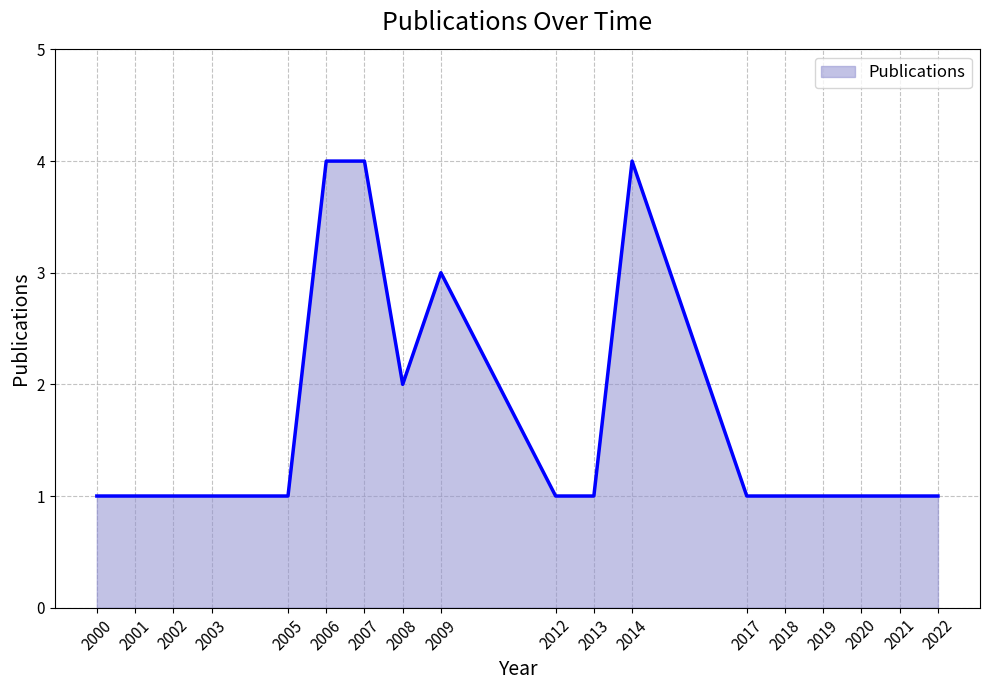

How many lines are shown in the chart?

1